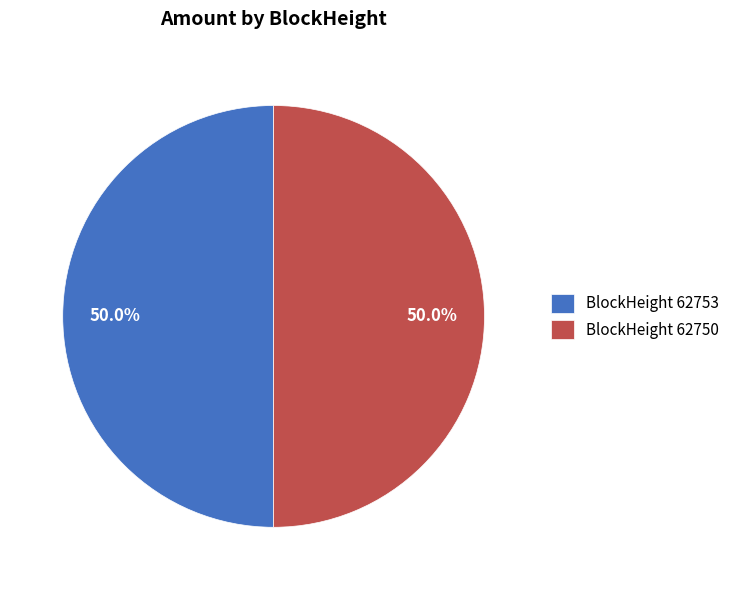

Is the sum of BlockHeight 62753 and BlockHeight 62750 greater than half?

Yes